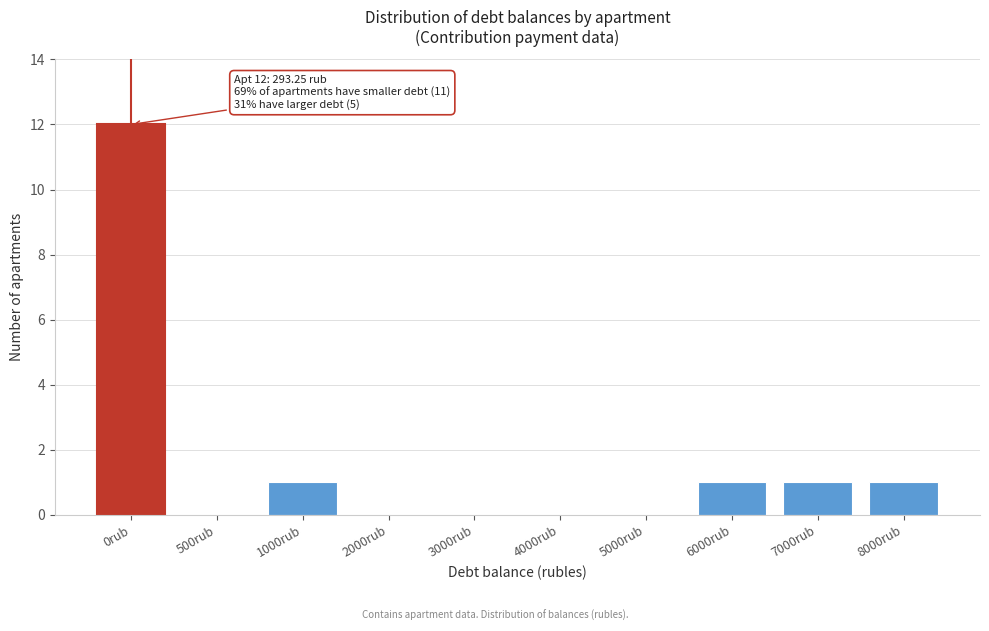

Reading left to right, what are all the values shown in this chart?

0rub=12	500rub=0	1000rub=1	2000rub=0	3000rub=0	4000rub=0	5000rub=0	6000rub=1	7000rub=1	8000rub=1